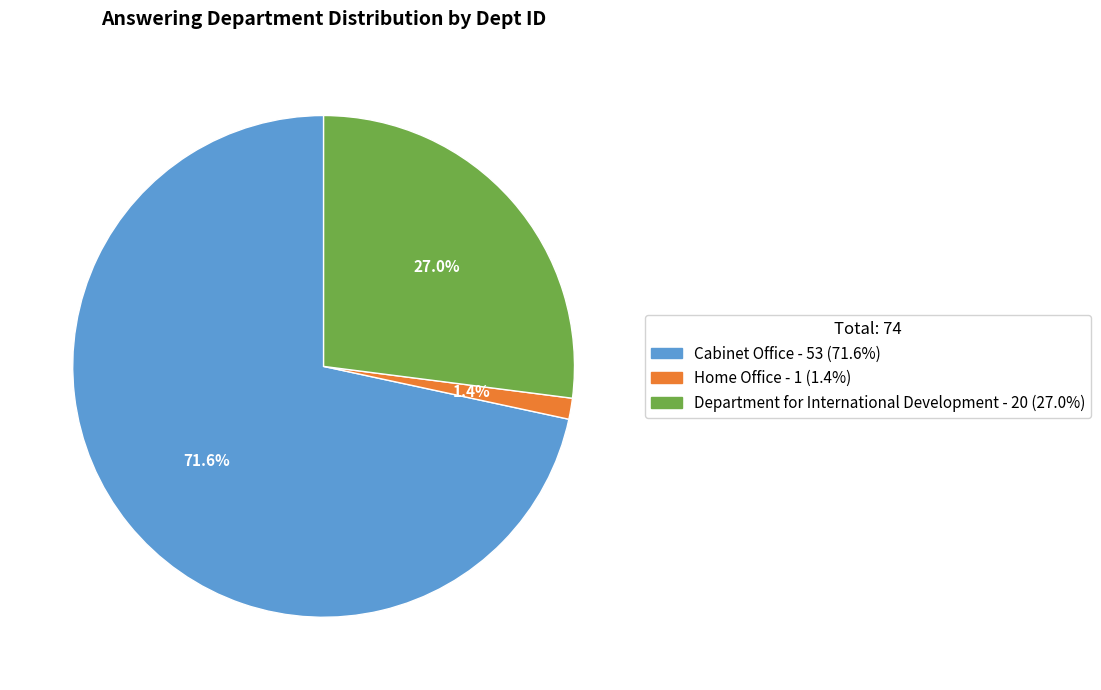

Count the number of slices in the pie.

3